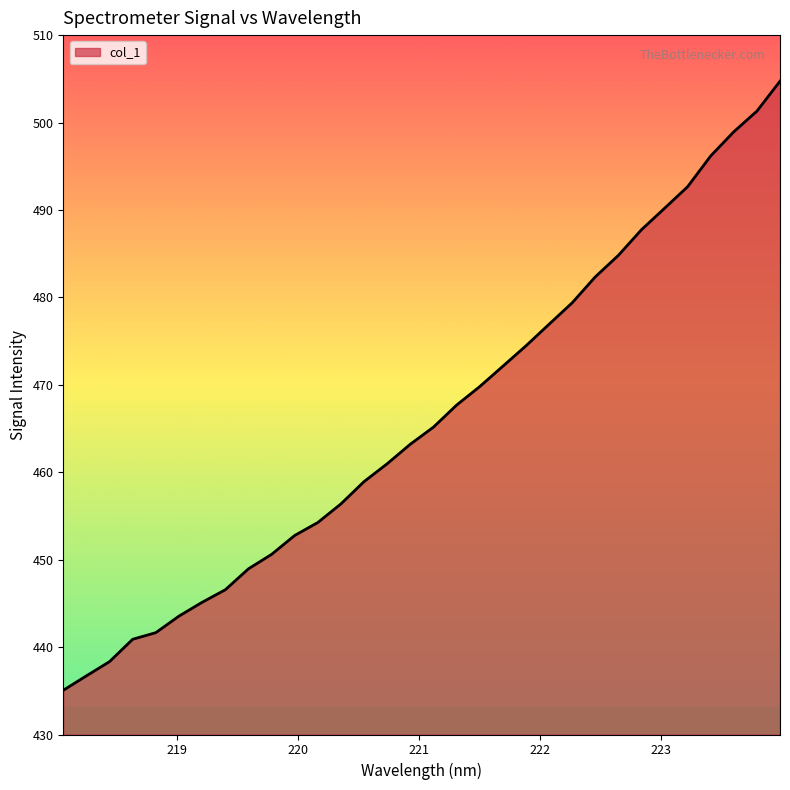

What is the difference between the maximum and minimum values?

69.7